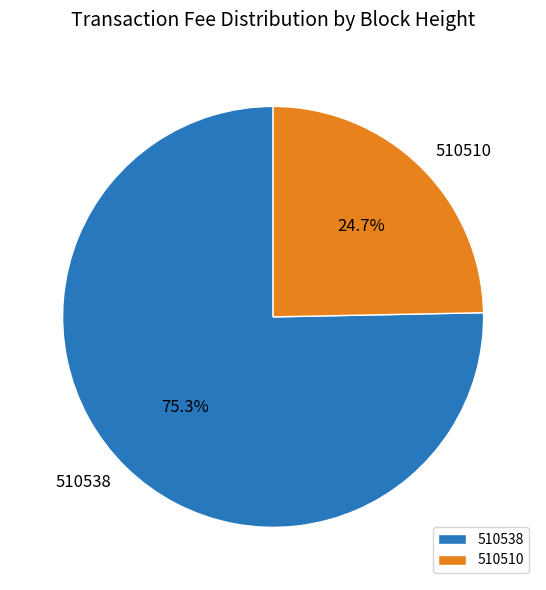

The 510510 slice represents 25% of the pie. True or false?

True